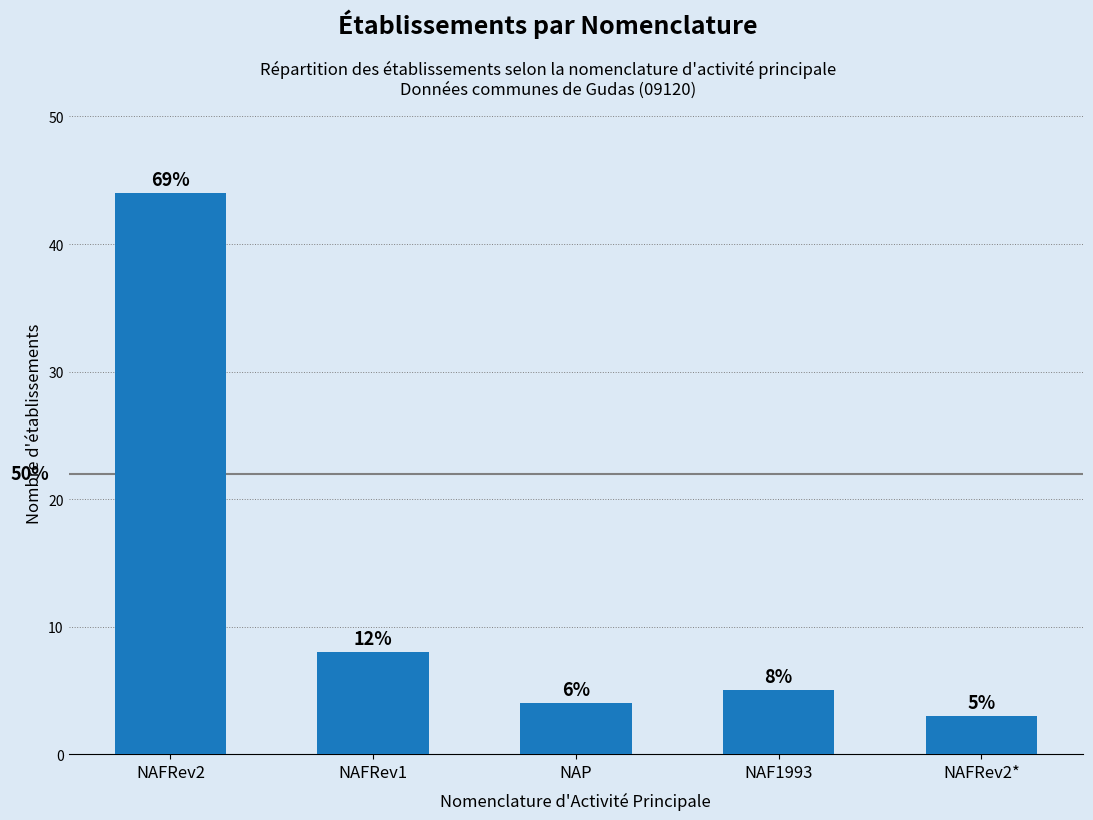

What is the difference between the values at NAFRev2* and NAFRev2?

41